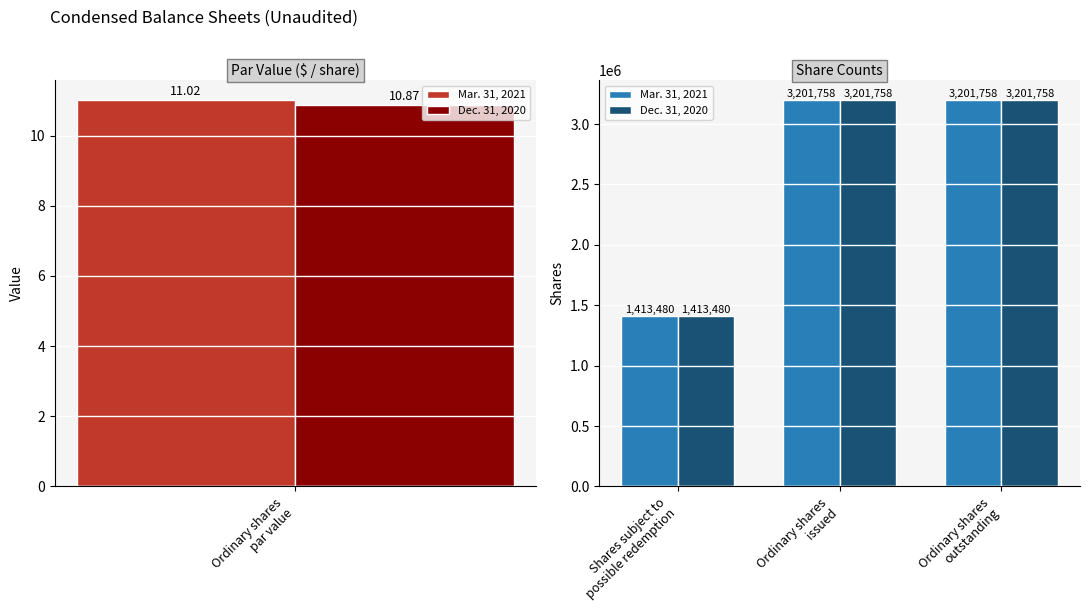

What is the average value of the Mar. 31, 2021 series?

2605665